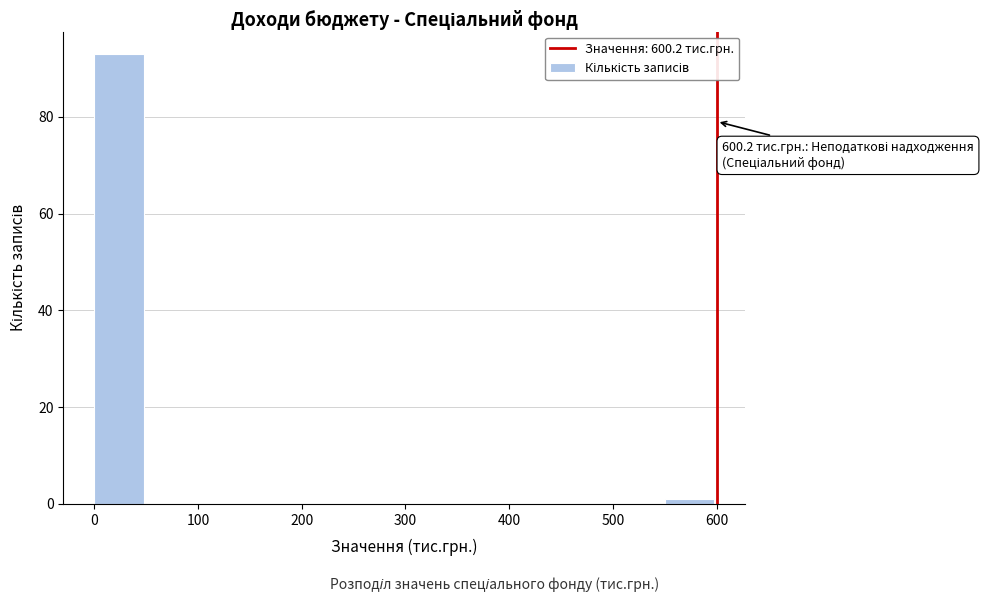

Over which range of the x-axis is the bar tallest?

0 to 50